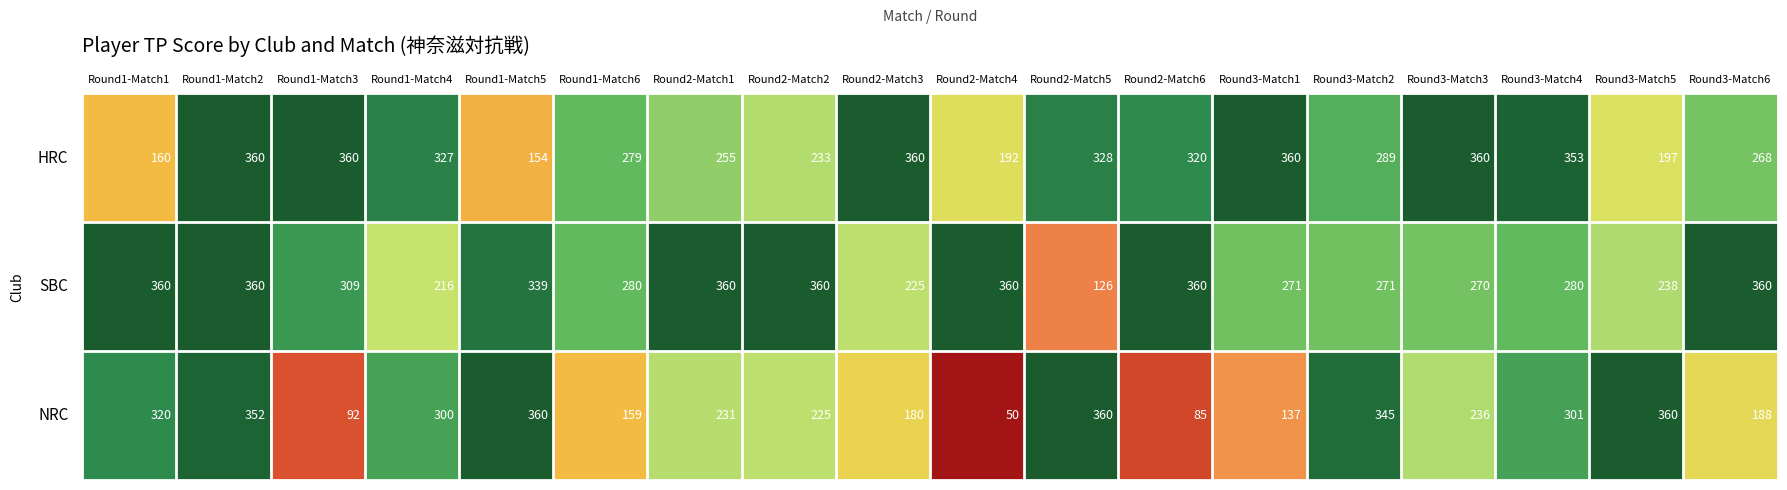

Rank the series by their average value, from lowest to highest.

NRC, HRC, SBC